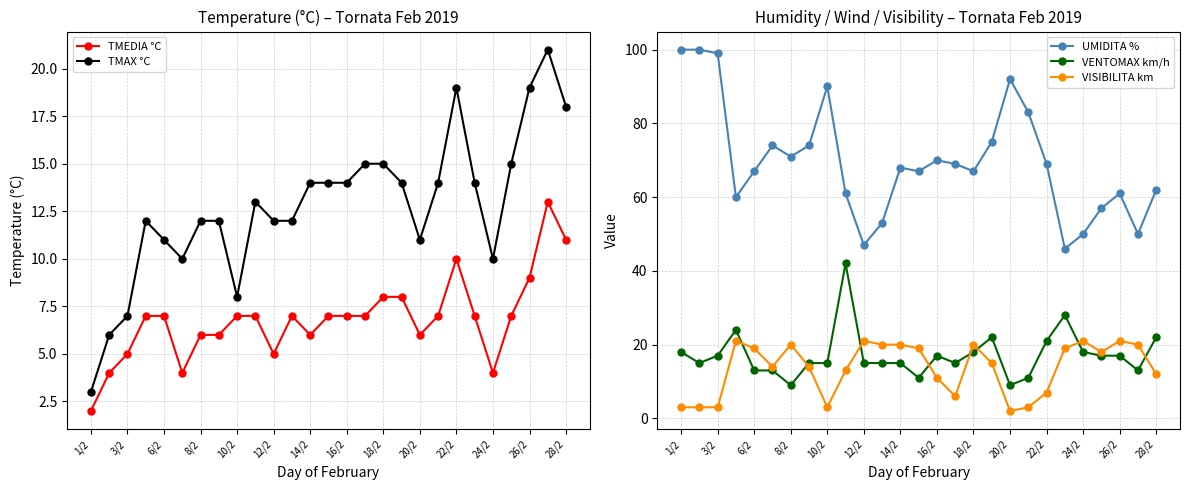

Is it true that TMAX °C equals 4 at 6/2?

False